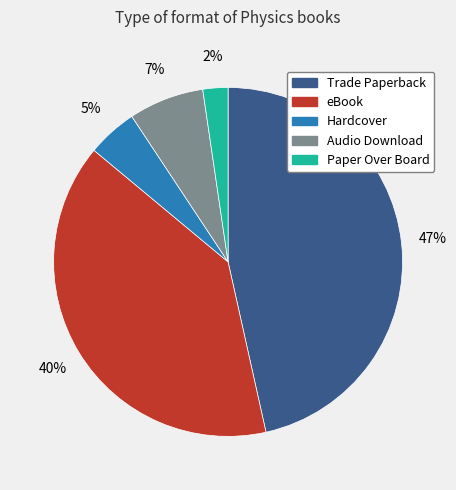

Is the sum of eBook and Hardcover greater than half?

No